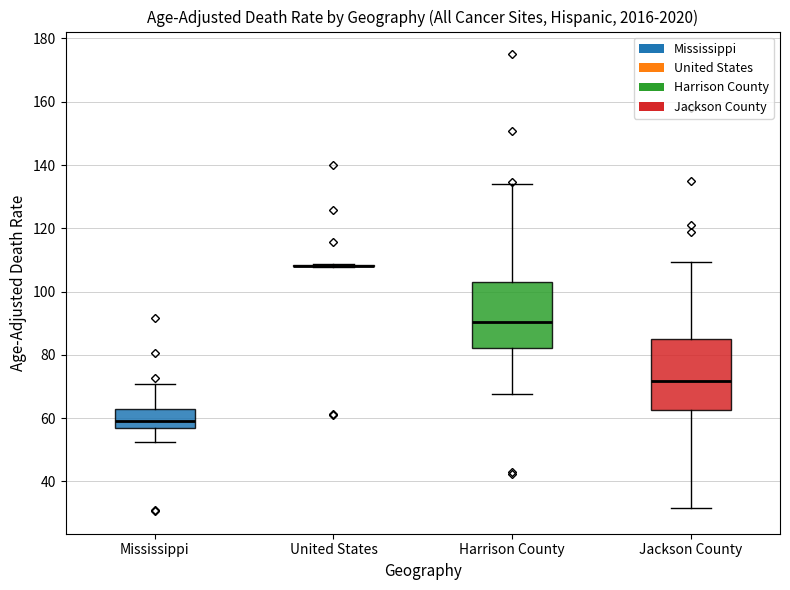

Where does the upper whisker of the box for Mississippi end on the y-axis? The values are not printed on the chart, so give them approximately, as read against the axis.

70